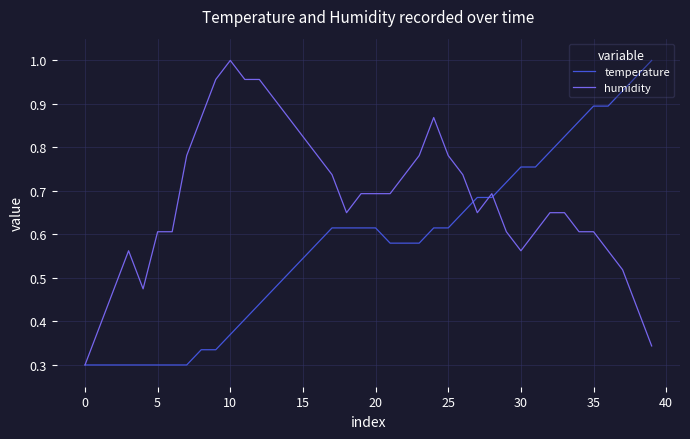

Which series has the largest total across all categories?

humidity